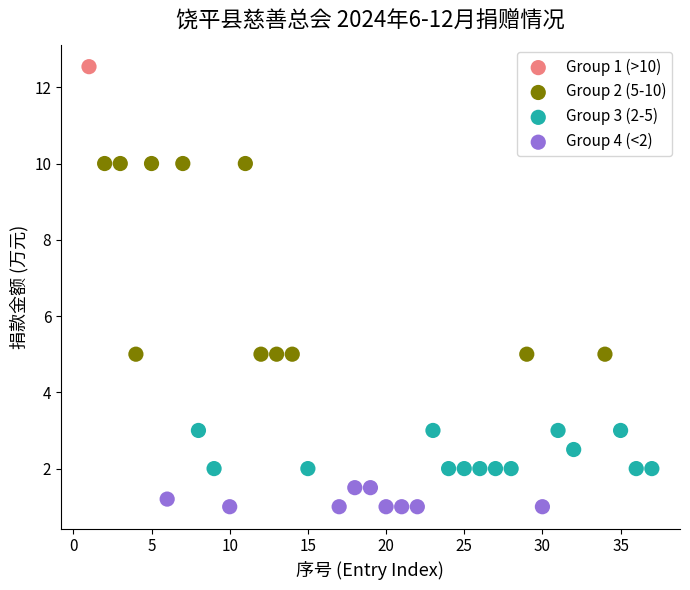

What are all the series names shown in the legend?

Group 1 (>10), Group 2 (5-10), Group 3 (2-5), Group 4 (<2)